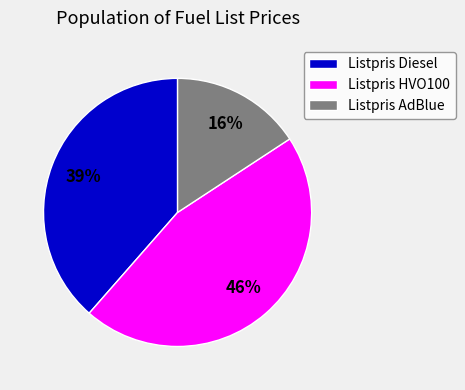

To the nearest percent, what is the difference between the Listpris HVO100 and Listpris Diesel slice percentages?

7%